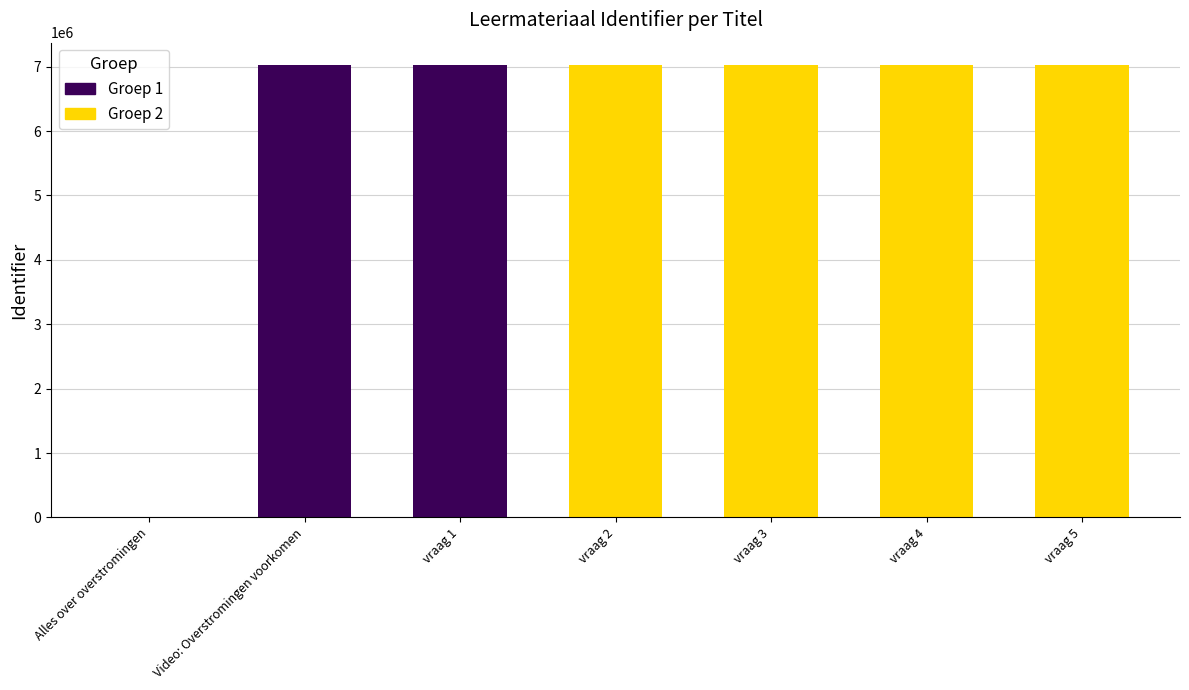

Count the number of values greater than 7022013.

3